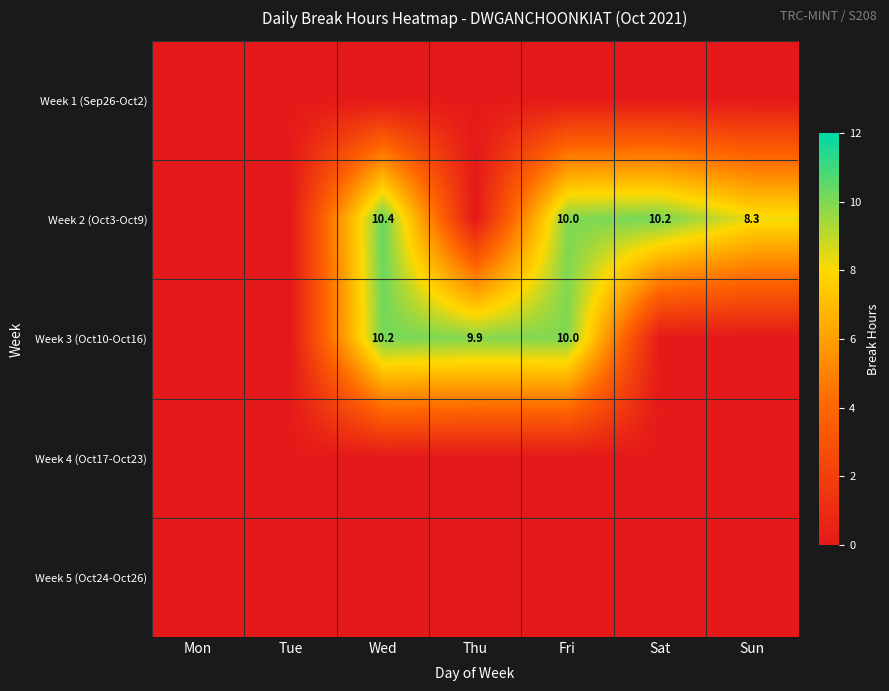

True or false: Week 3 (Oct10-Oct16) has a value of 3.2 at Thu.

False